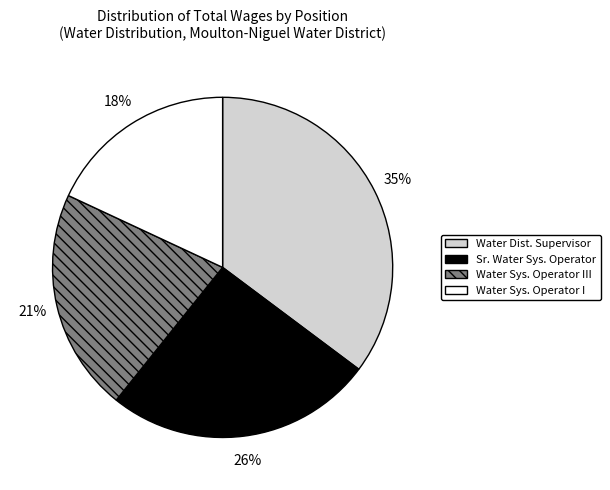

Does any single category account for the majority?

No